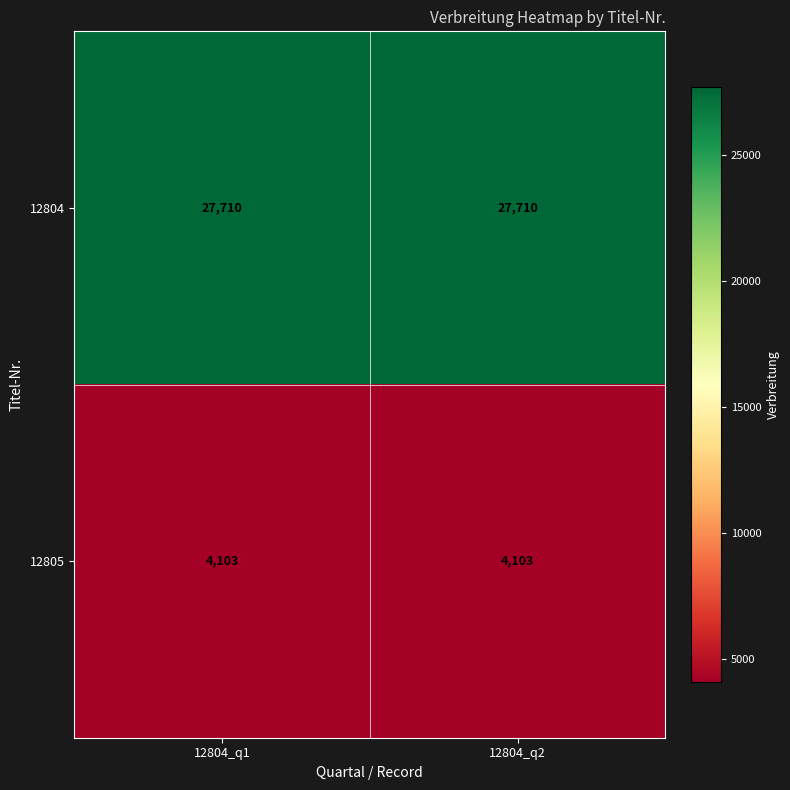

Is it true that 12805 equals 6428 at 12804_q2?

False